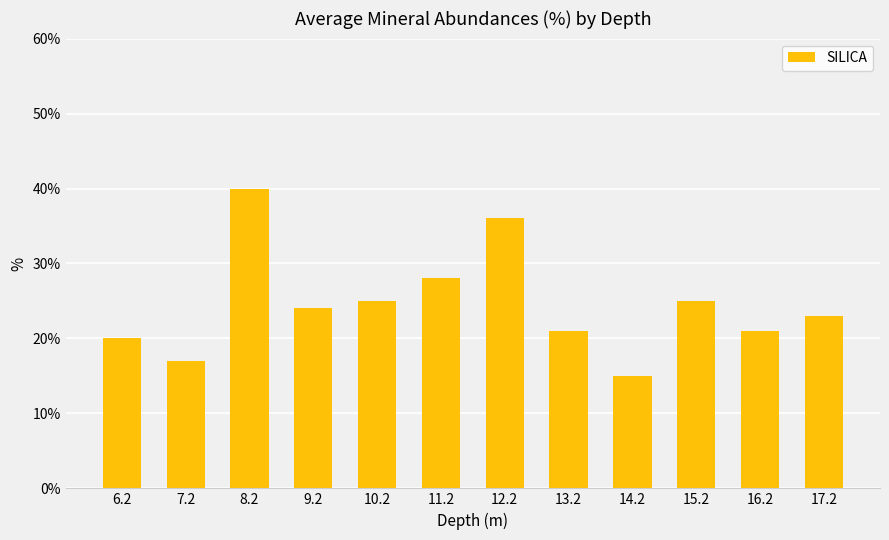

What is the change in value from 6.2 to 12.2?

+16